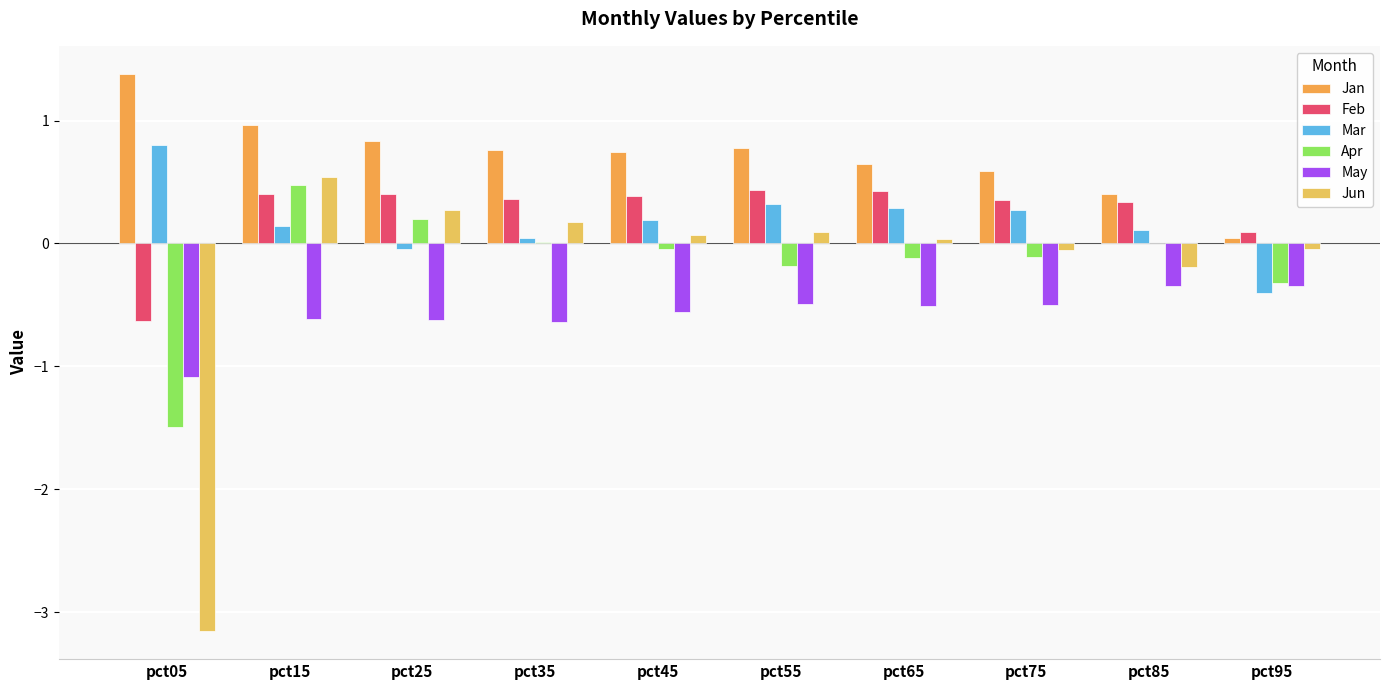

List the labels in order of Apr value, largest first.

pct15, pct25, pct35, pct85, pct45, pct75, pct65, pct55, pct95, pct05